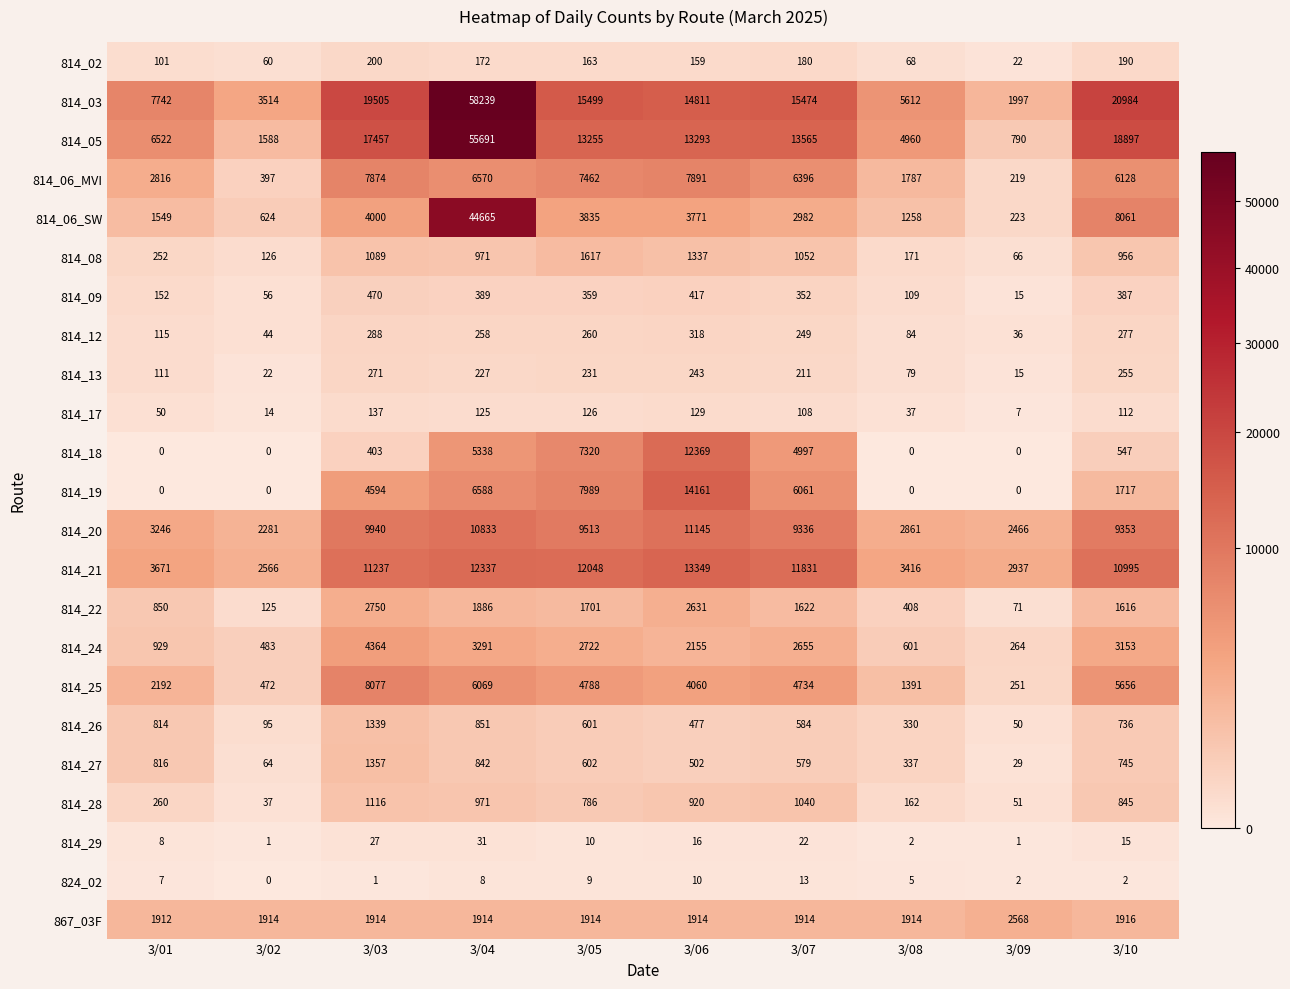

At which label does 814_18 reach its peak?

3/06